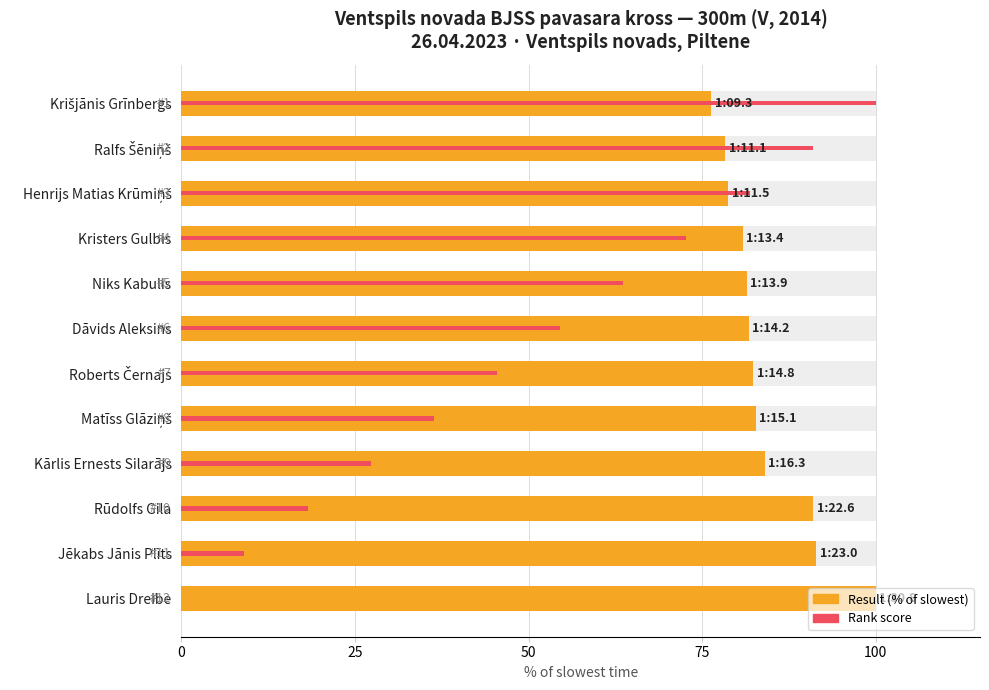

Where does the Result (% of slowest) series first go above 82?

Roberts Černajs